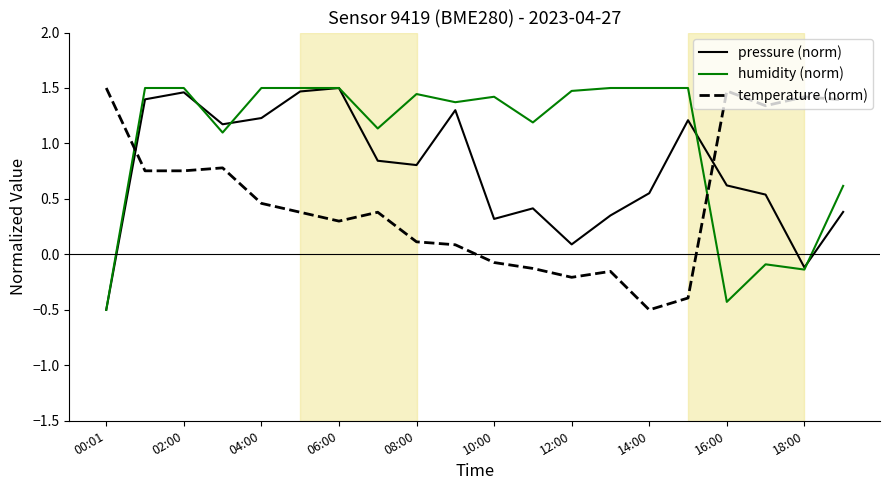

How many negative values does the humidity (norm) series have?

4